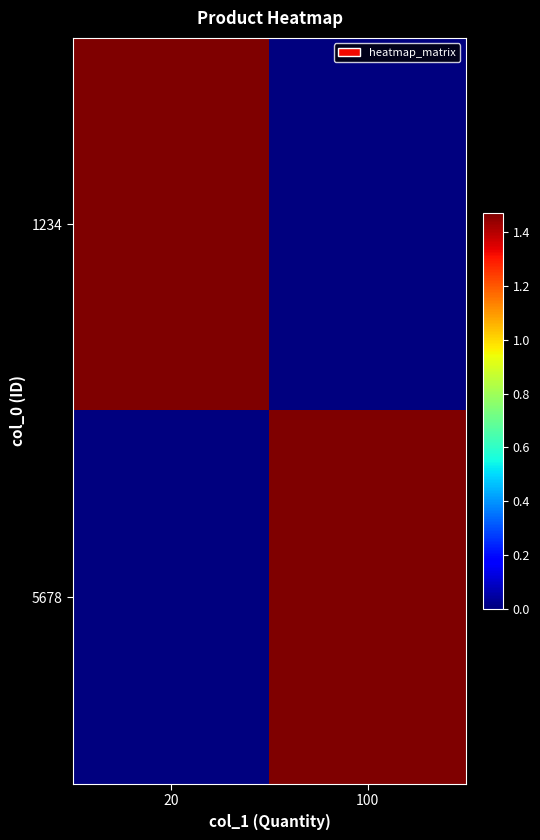

How many categories are shown in the chart?

2